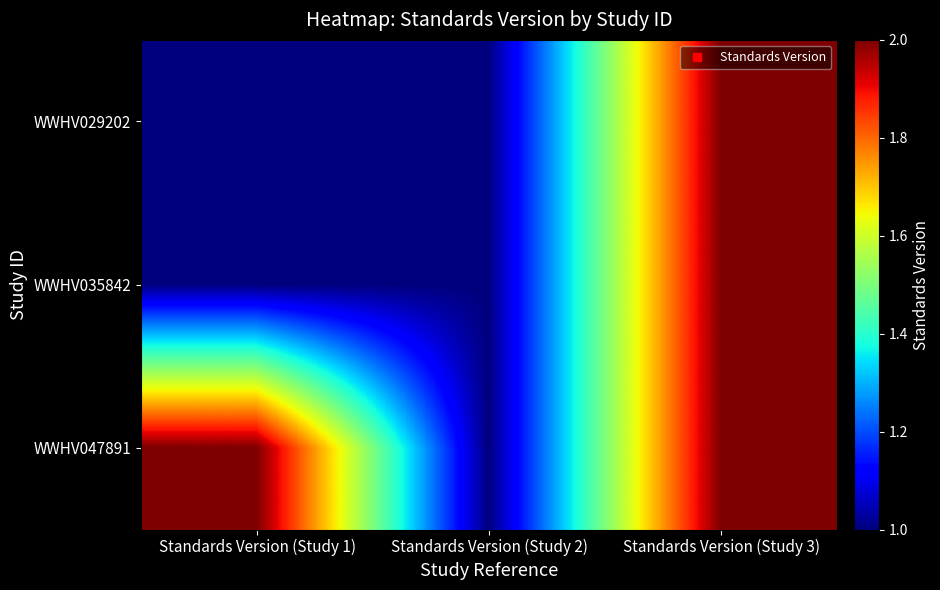

Which series changed the most between Standards Version (Study 1) and Standards Version (Study 2)?

WWHV047891